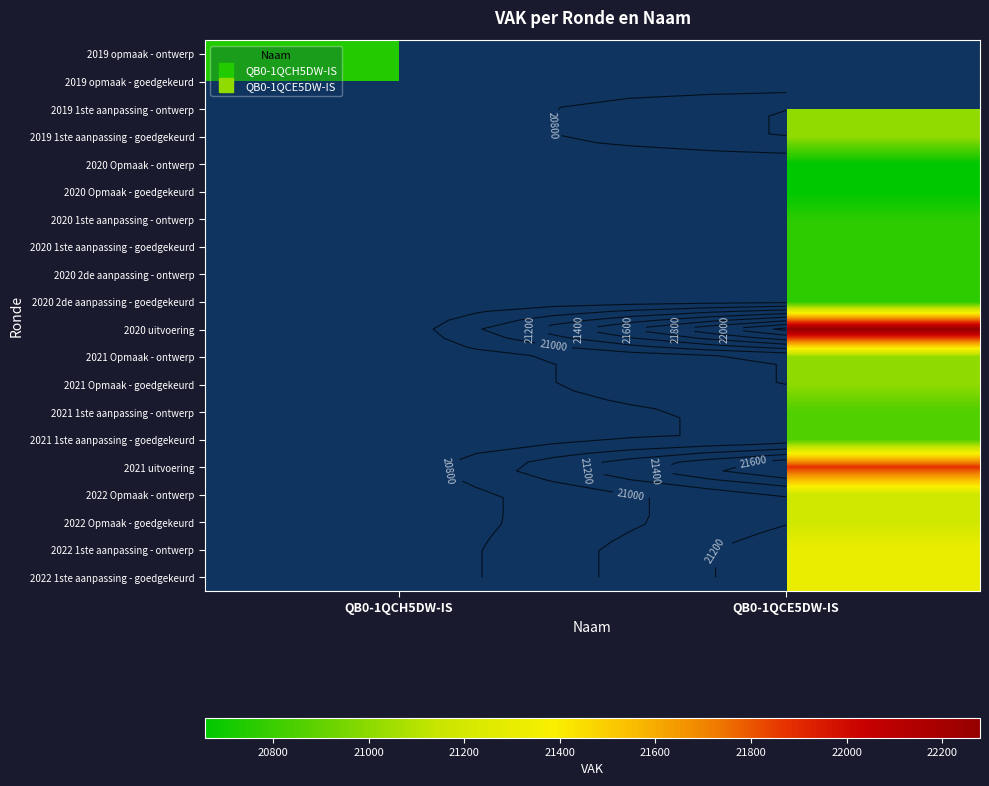

What is the total value across all series at QB0-1QCH5DW-IS?

41480